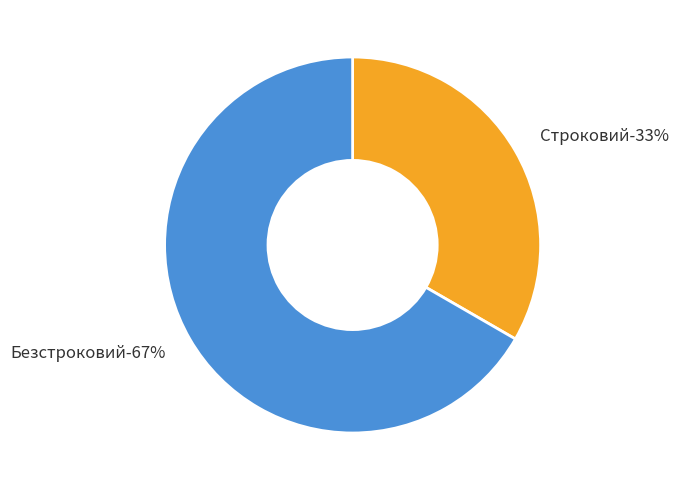

Which category has the smallest portion of the pie?

Строковий